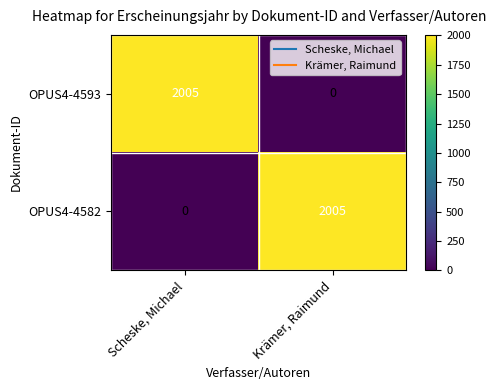

What is the total value across all series at Krämer, Raimund?

2005